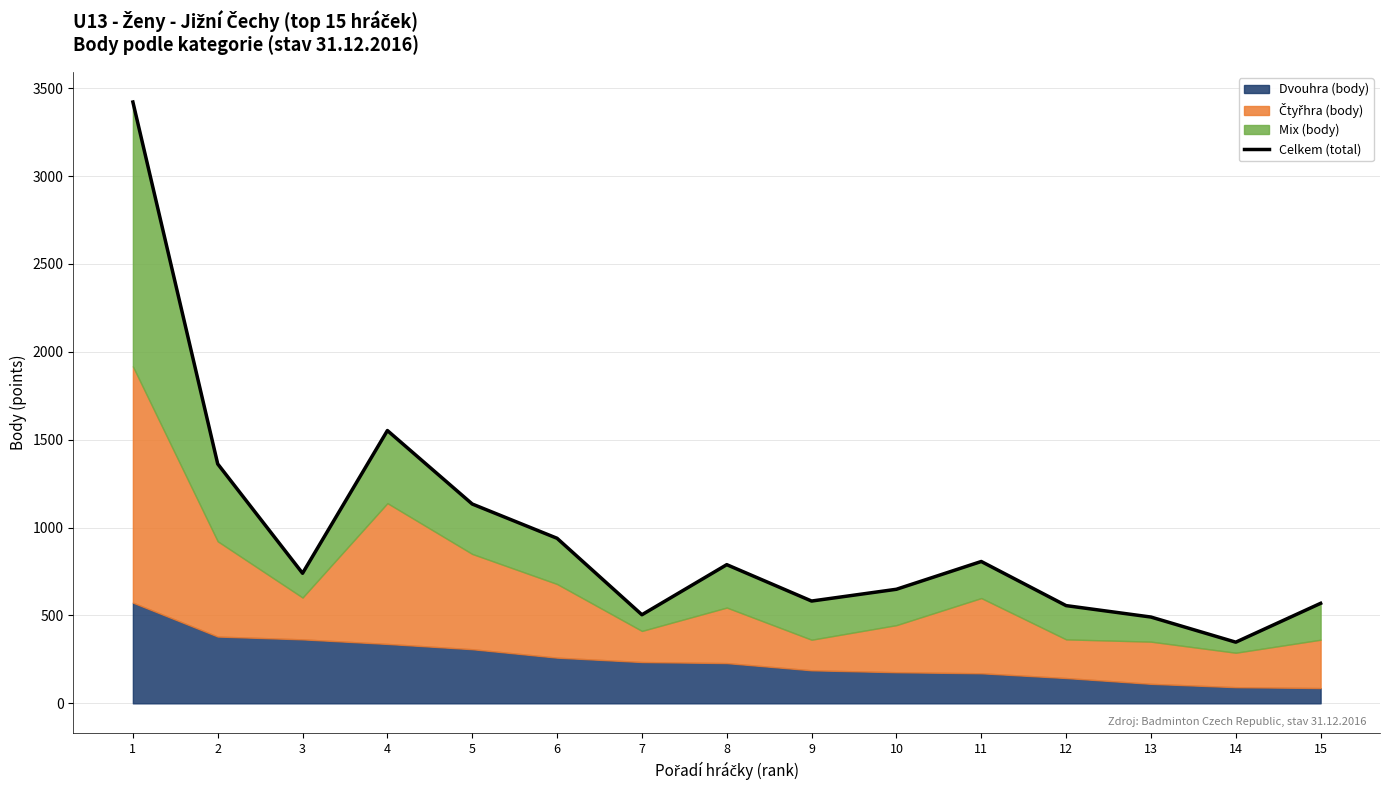

What is the difference between the maximum and minimum values?

3073